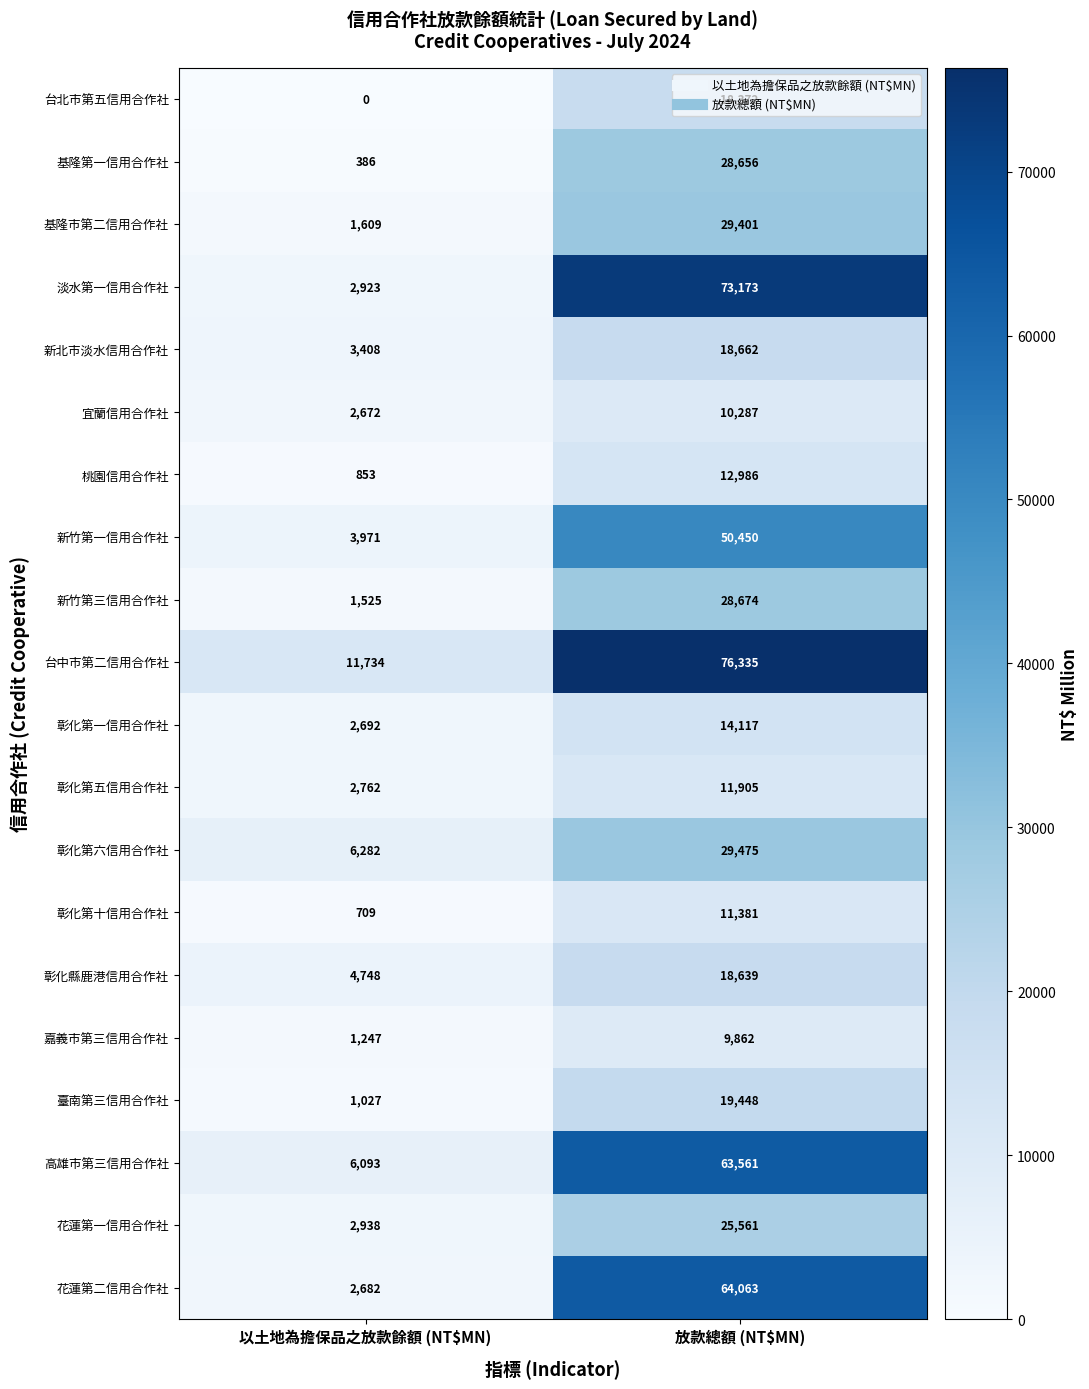

What value does the 台中市第二信用合作社 series have at 以土地為擔保品之放款餘額 (NT$MN), to the nearest 10?

11730